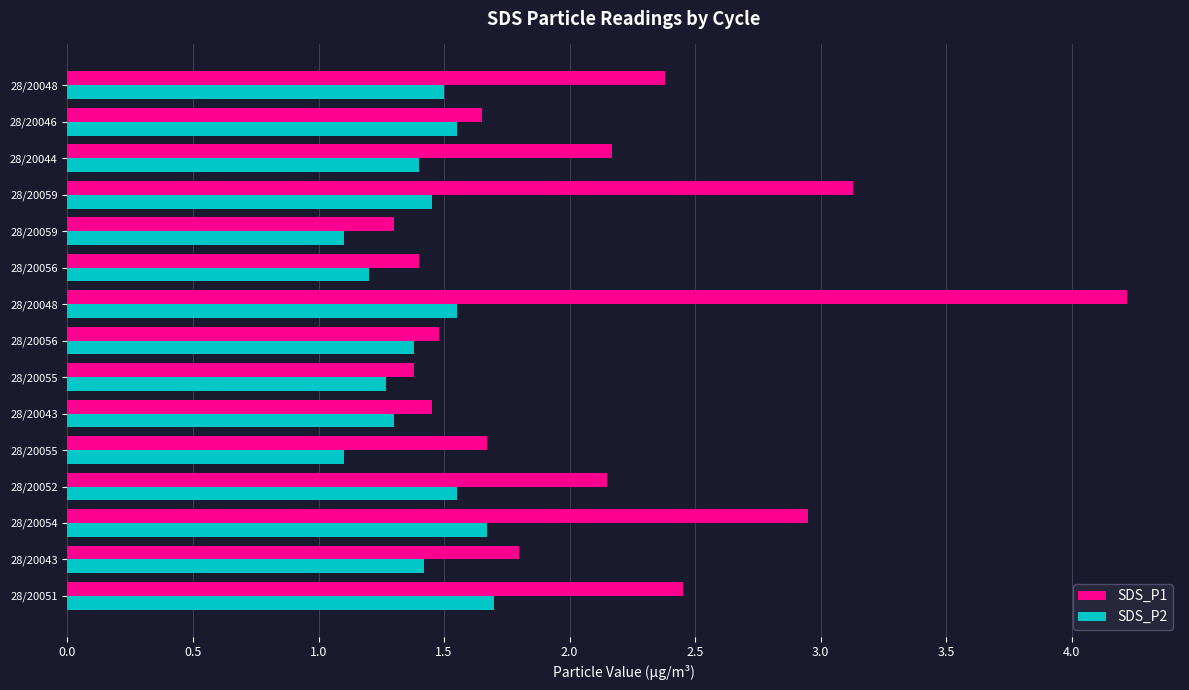

What are all the series names shown in the legend?

SDS_P1, SDS_P2